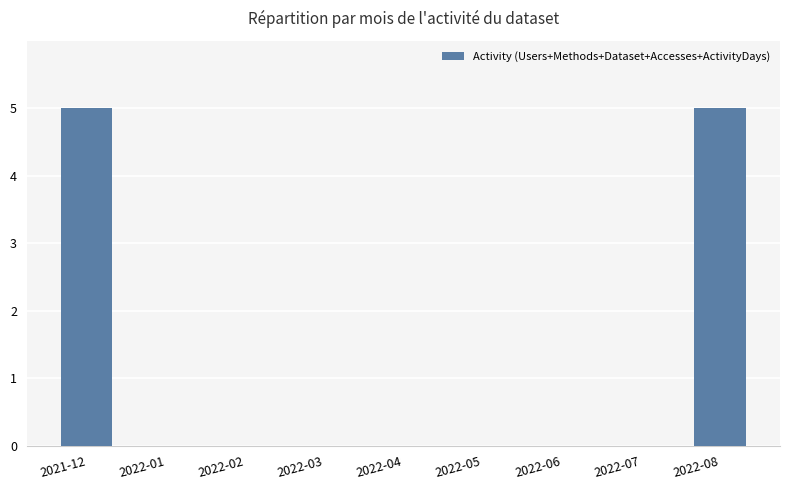

What is the greatest value displayed?

5